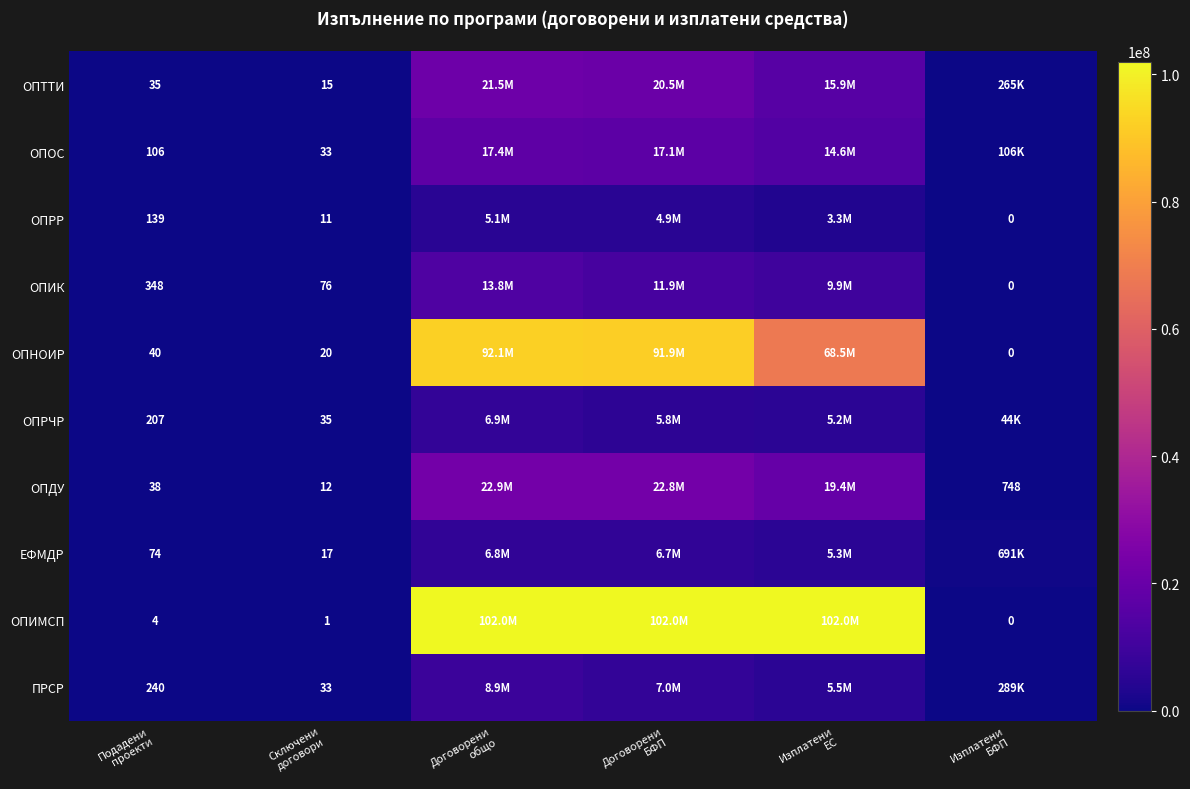

What is the lowest value of the ОПТТИ series?

15